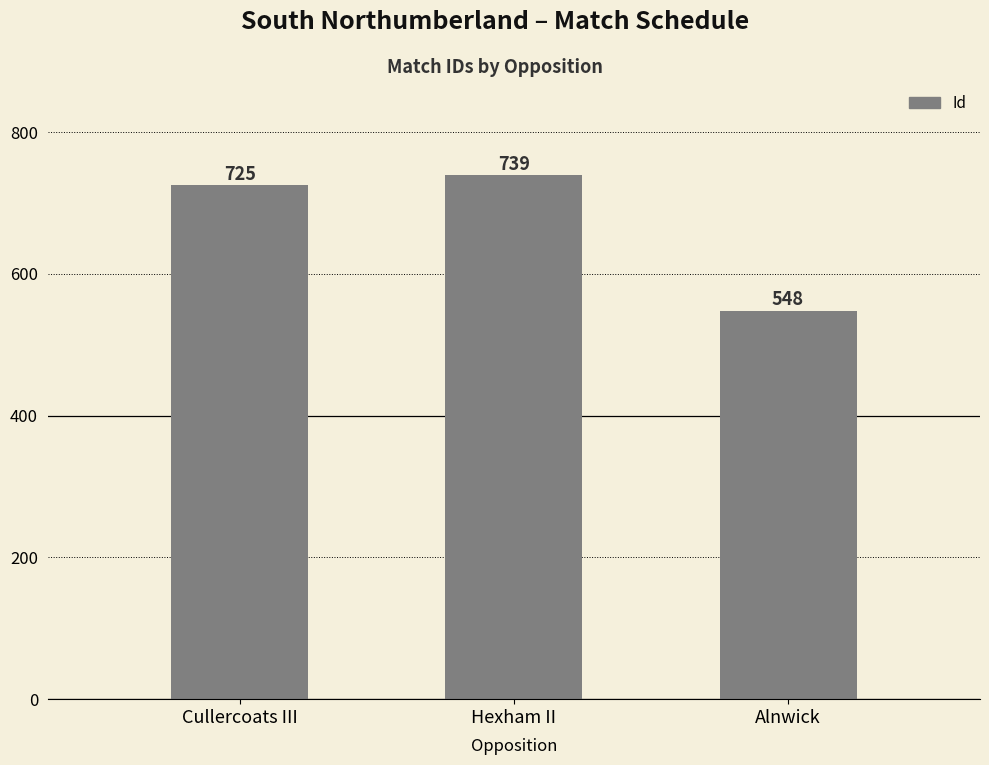

What is the average value?

671